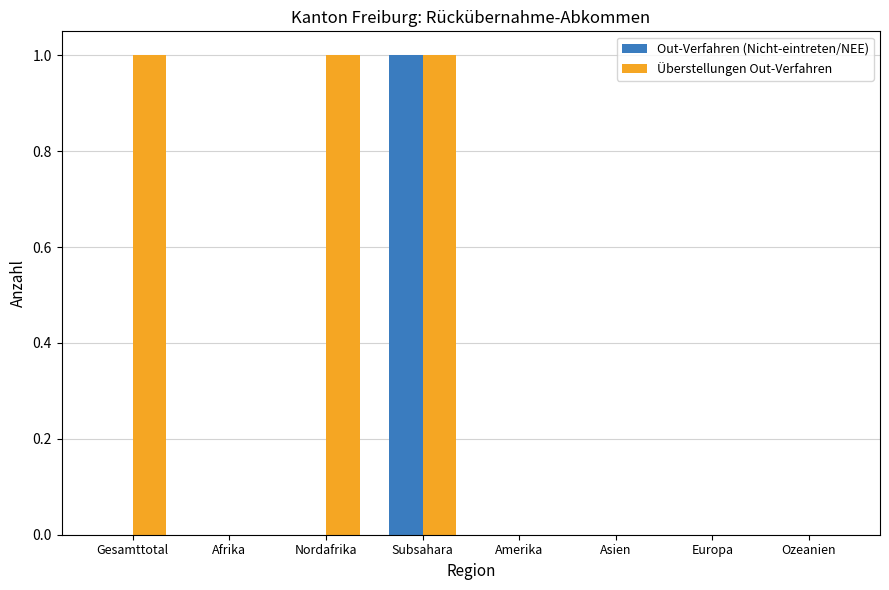

Are the bars horizontal?

No